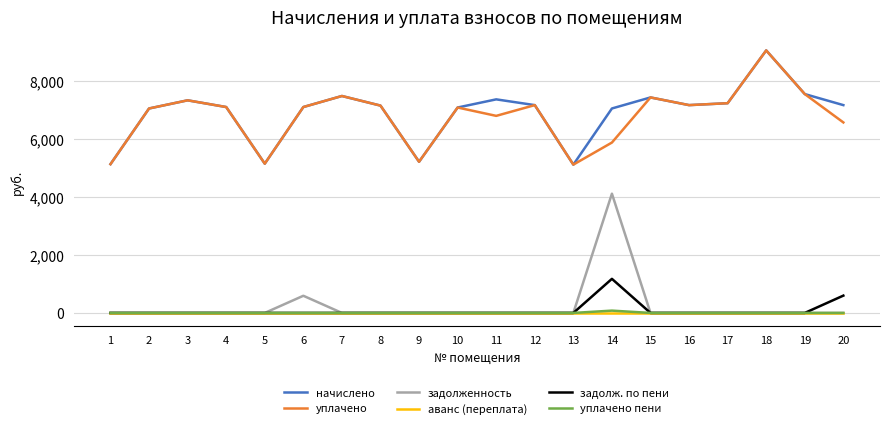

What is the maximum value shown in the chart?

9058.3